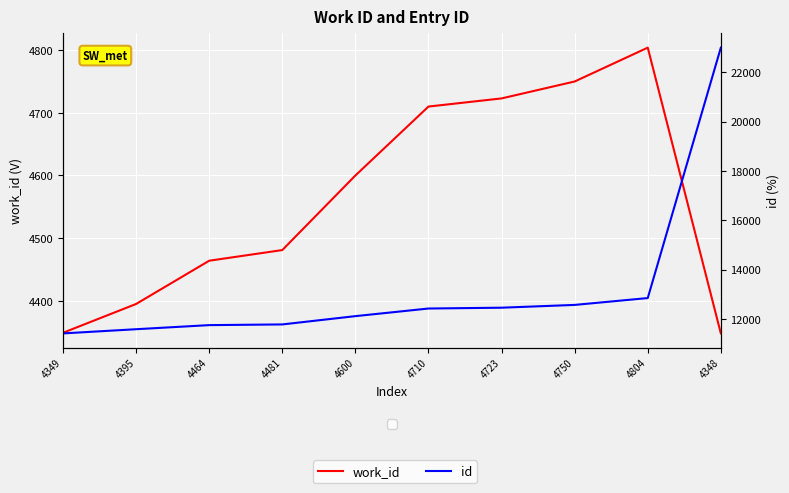

At how many categories does at least one series exceed 9035?

10